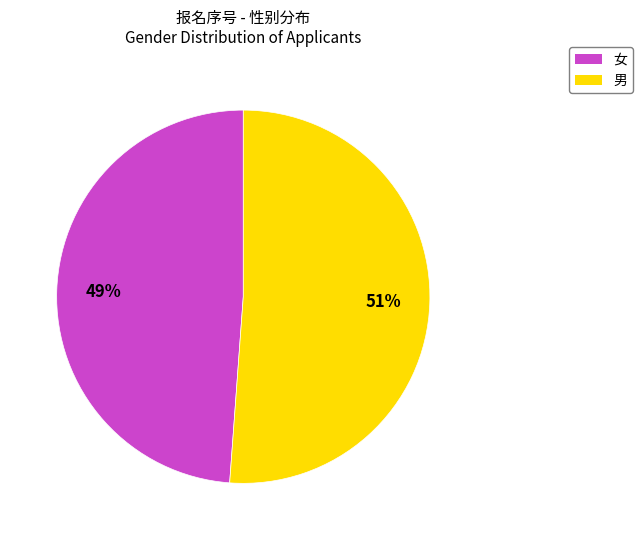

Approximately how many times larger is the value at 女 compared to 男?

1.0